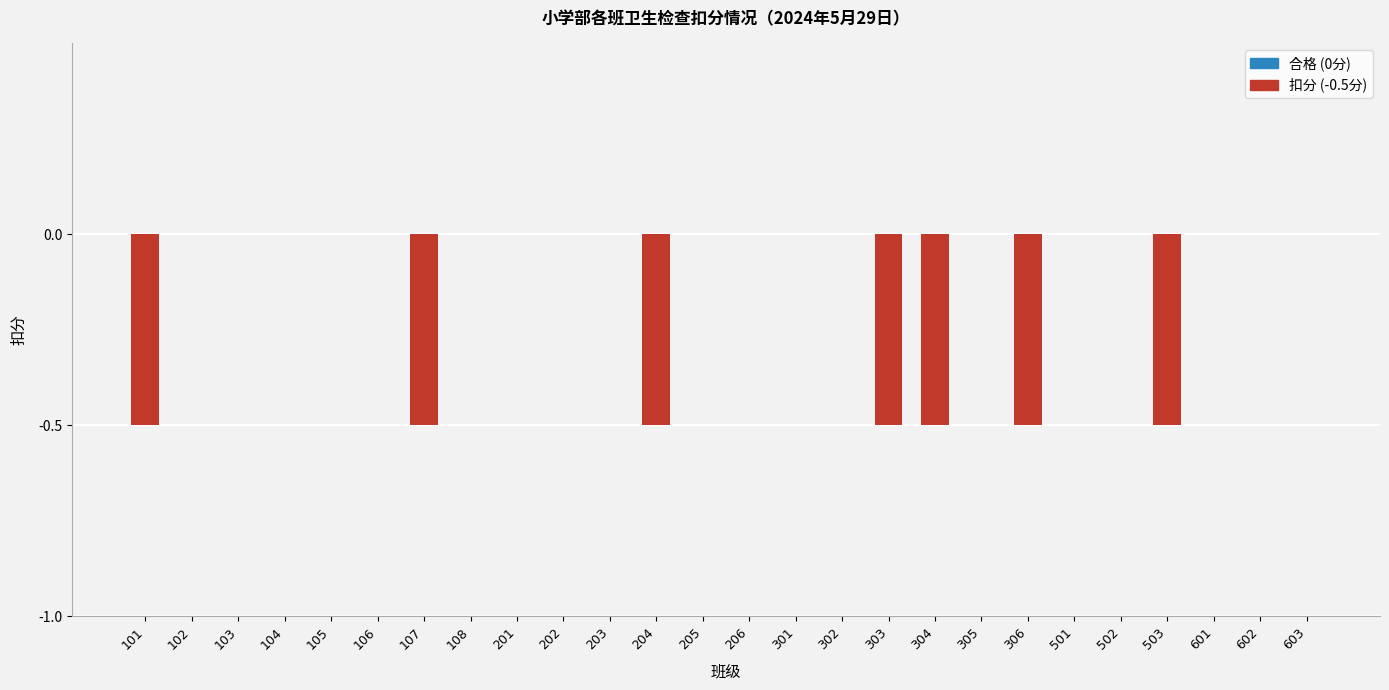

Does the chart contain stacked bars?

No